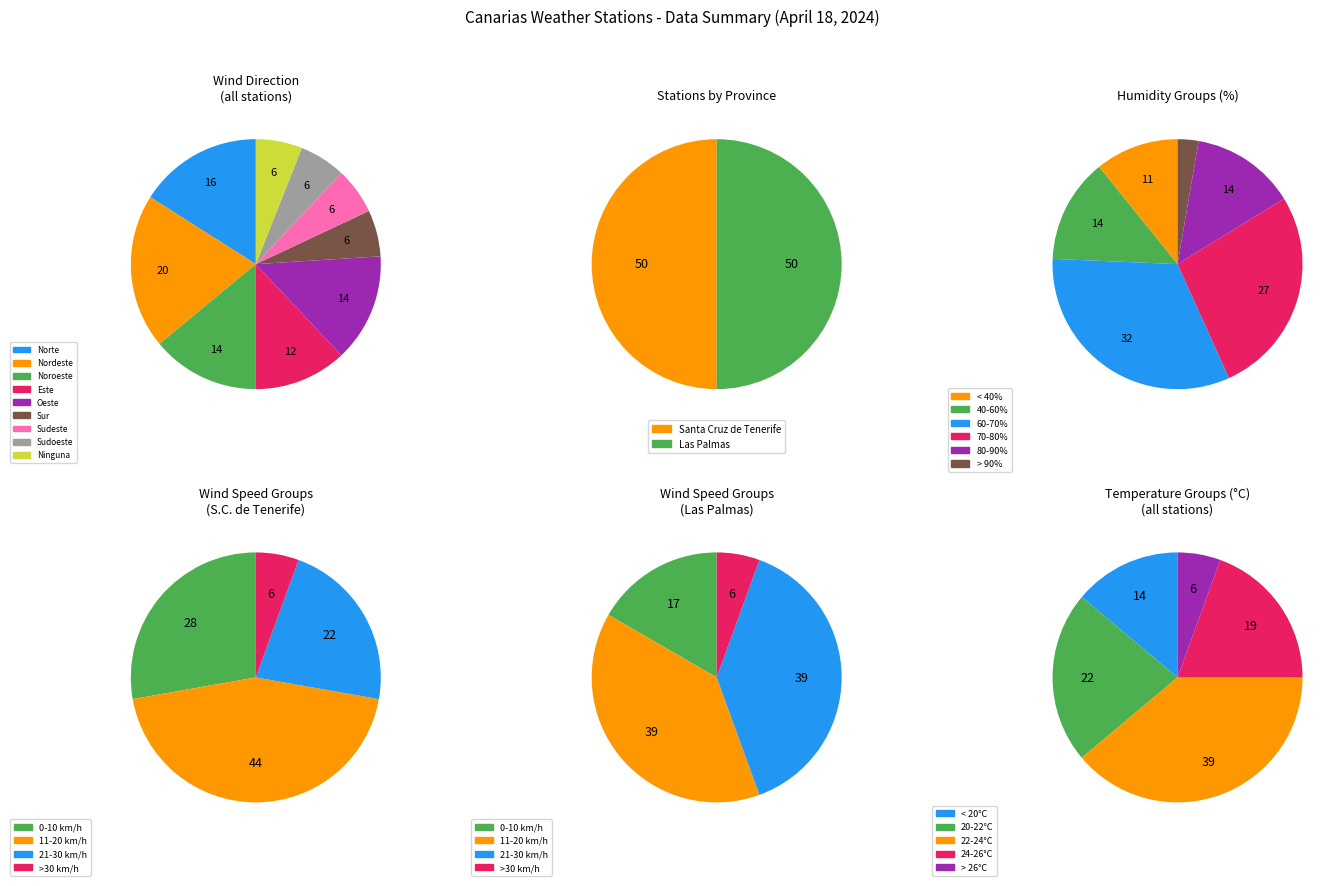

Which series has the widest spread of values?

Santa Cruz de Tenerife